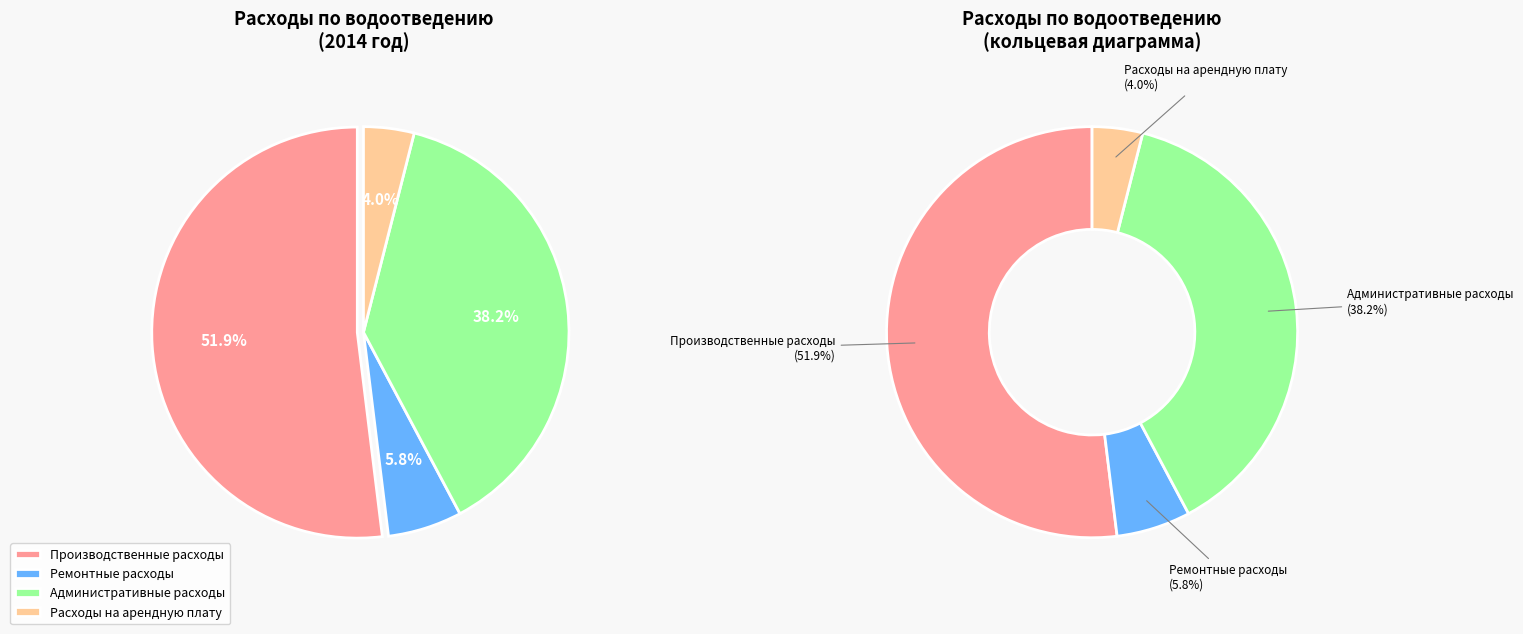

Which has a higher value, Производственные расходы or Расходы на арендную плату?

Производственные расходы